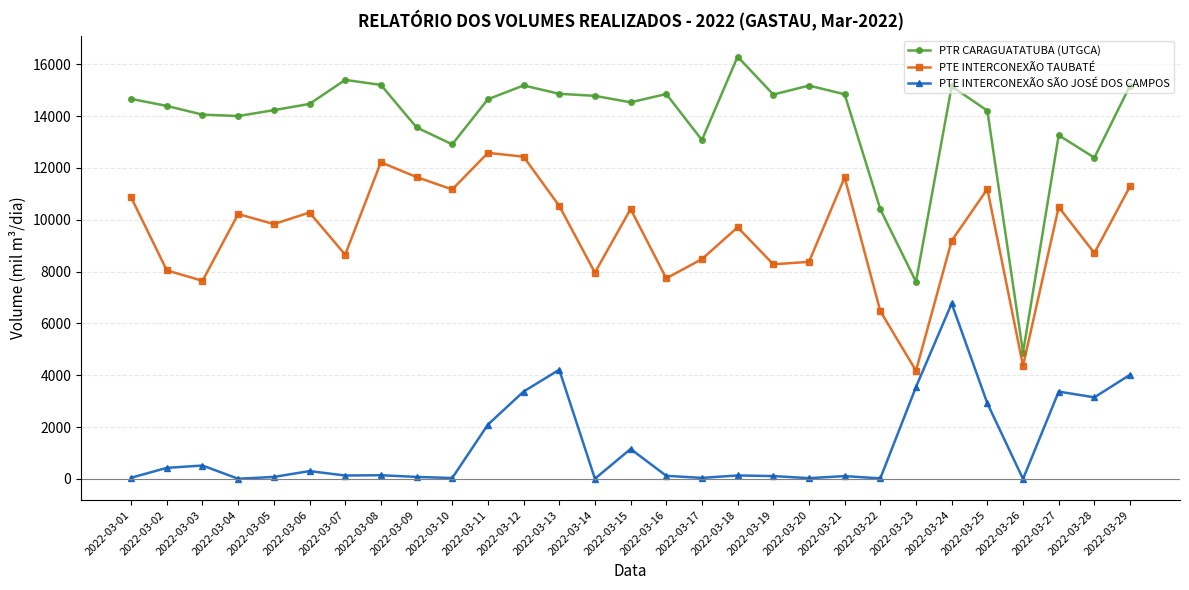

Which series has the widest spread of values?

PTR CARAGUATATUBA (UTGCA)